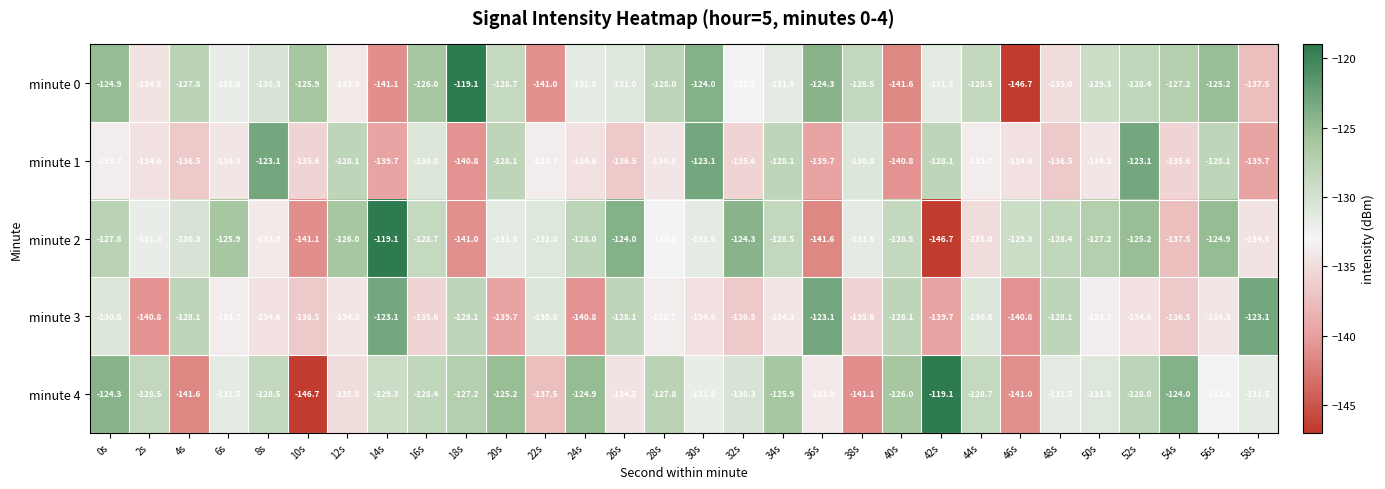

The value of minute 4 at 24s is -224.3. True or false?

False